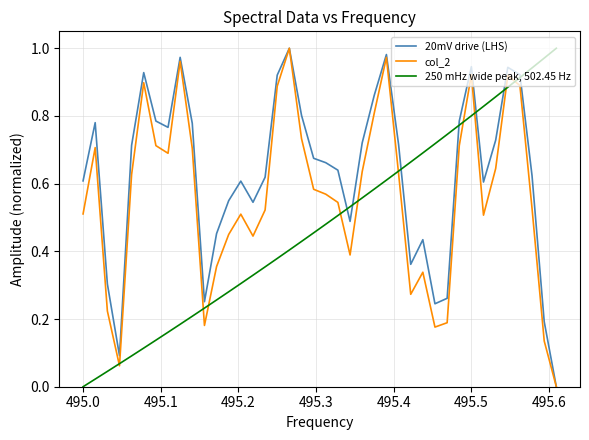

Rank the series by their average value, from highest to lowest.

20mV drive (LHS), col_2, 250 mHz wide peak, 502.45 Hz